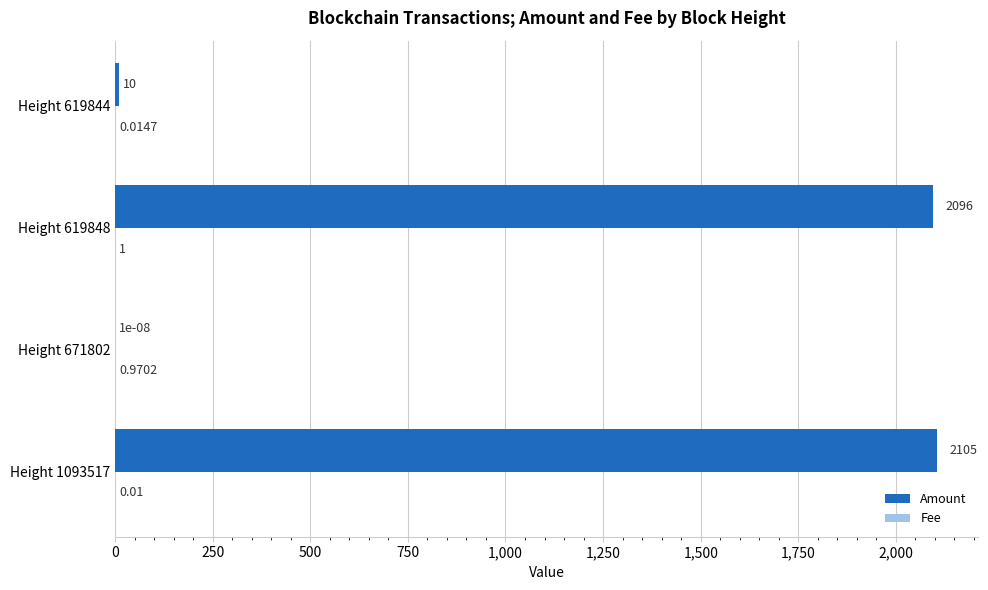

Which series has the largest total across all categories?

Amount